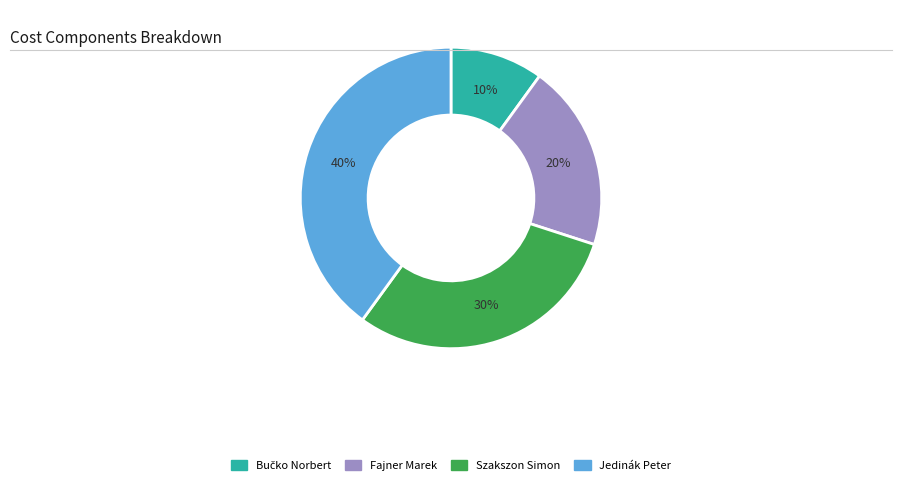

Between Jedinák Peter and Szakszon Simon, which is larger?

Jedinák Peter